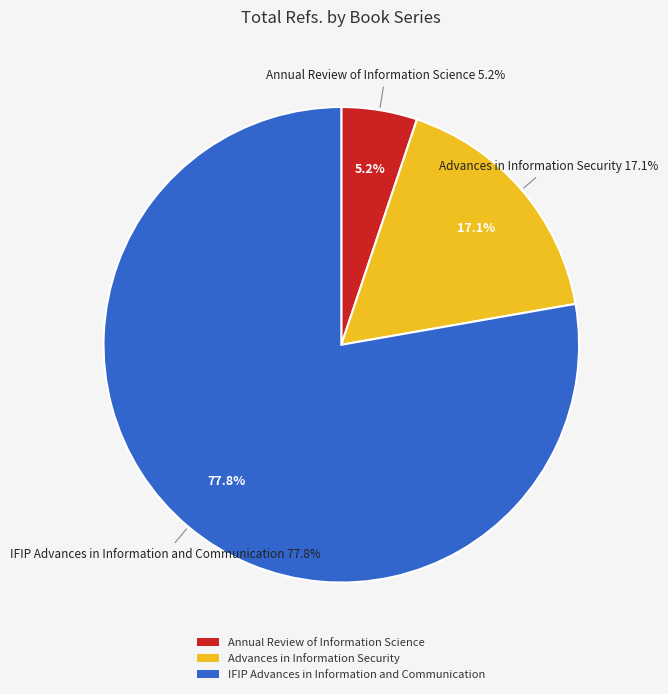

How many segments does this pie chart have?

3